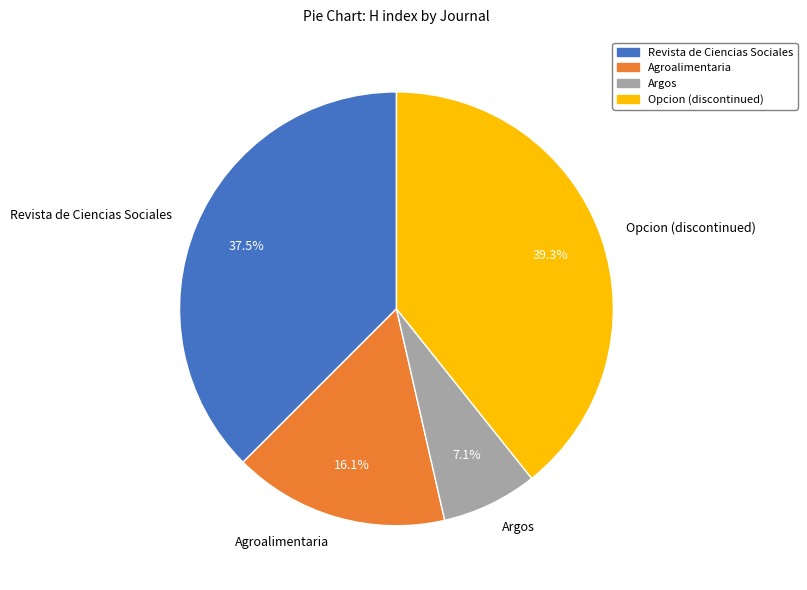

To the nearest percent, what is the combined percentage of Agroalimentaria and Argos?

23%